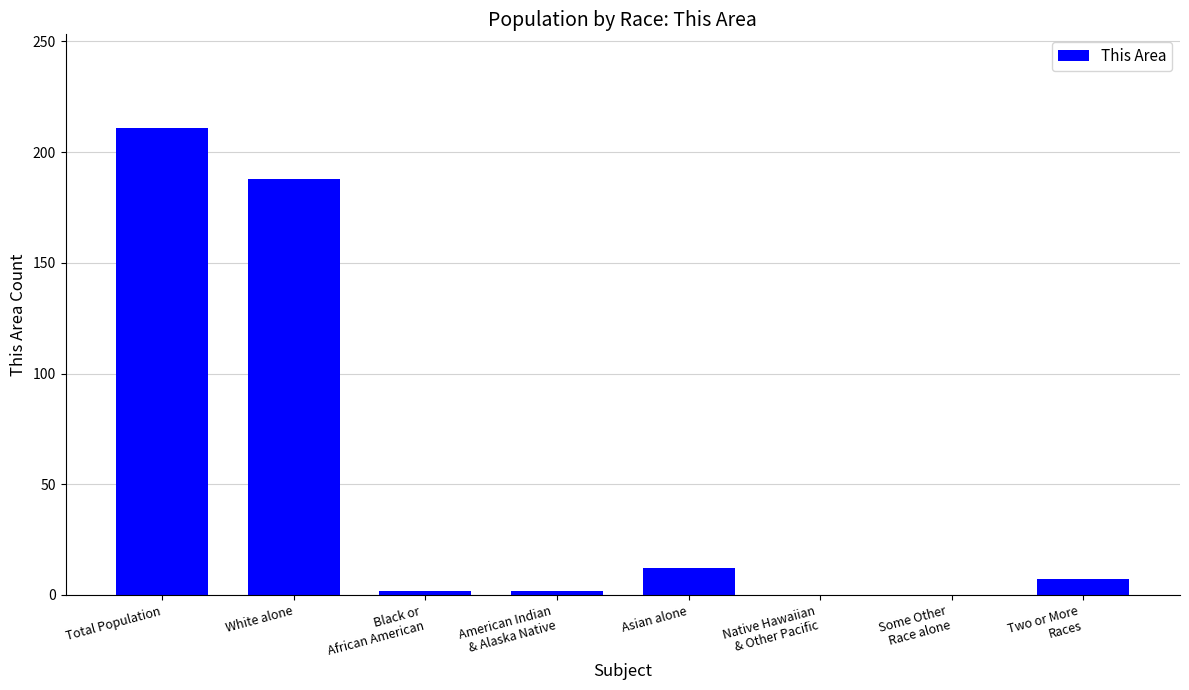

What is the change in value from Some Other
Race alone to Two or More
Races?

+7